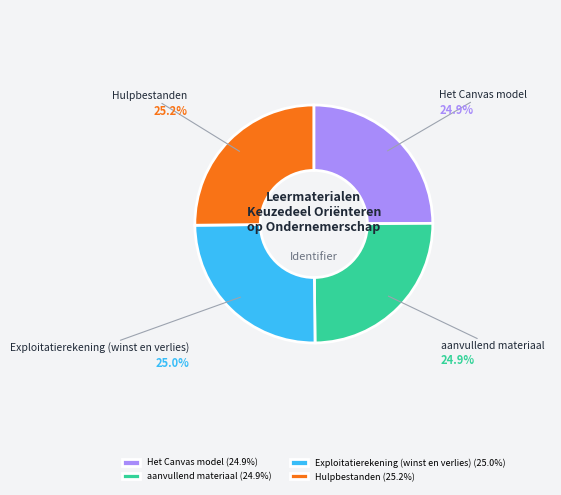

How many segments does this pie chart have?

4